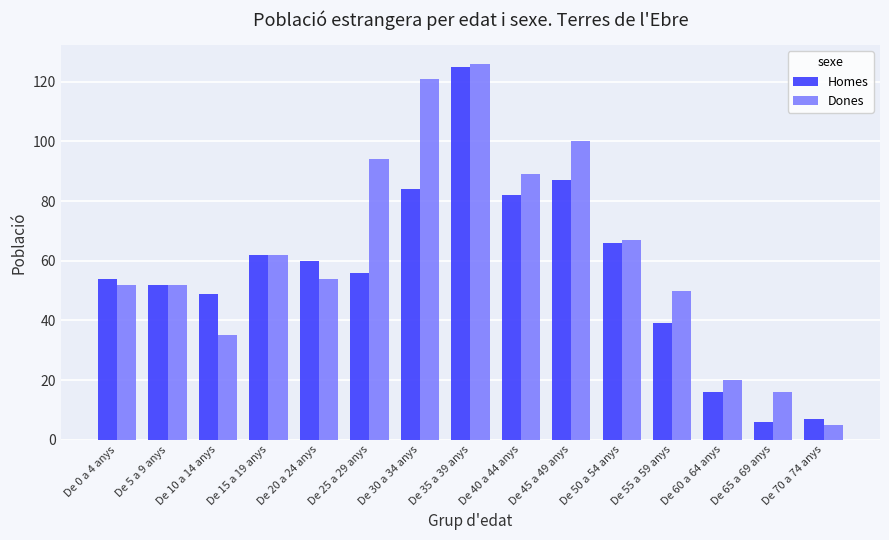

Count the number of categories in the chart.

15